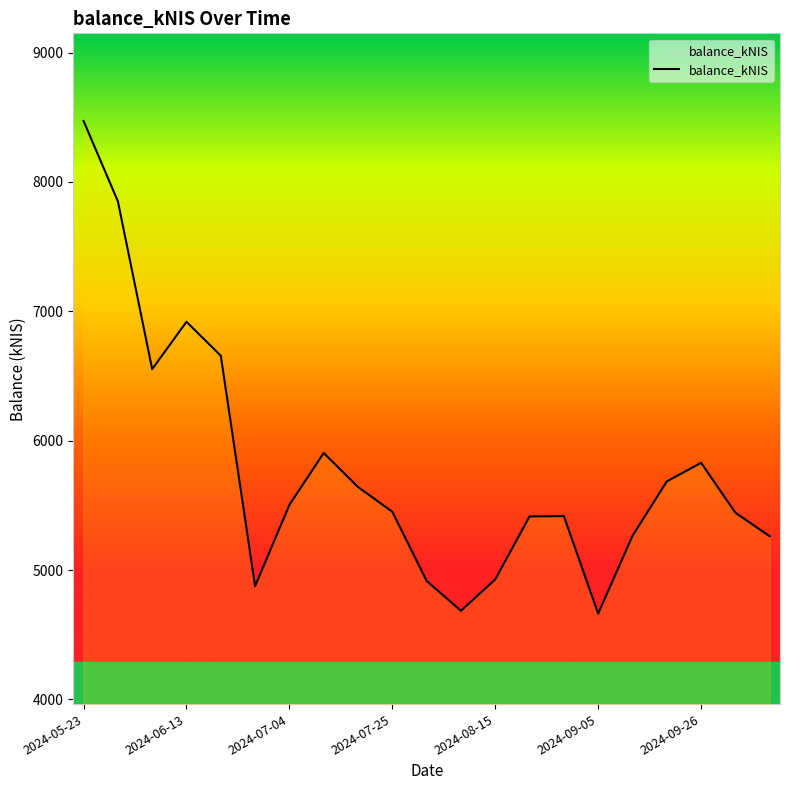

How many interior local peaks (higher than both neighbors) does the data have?

4